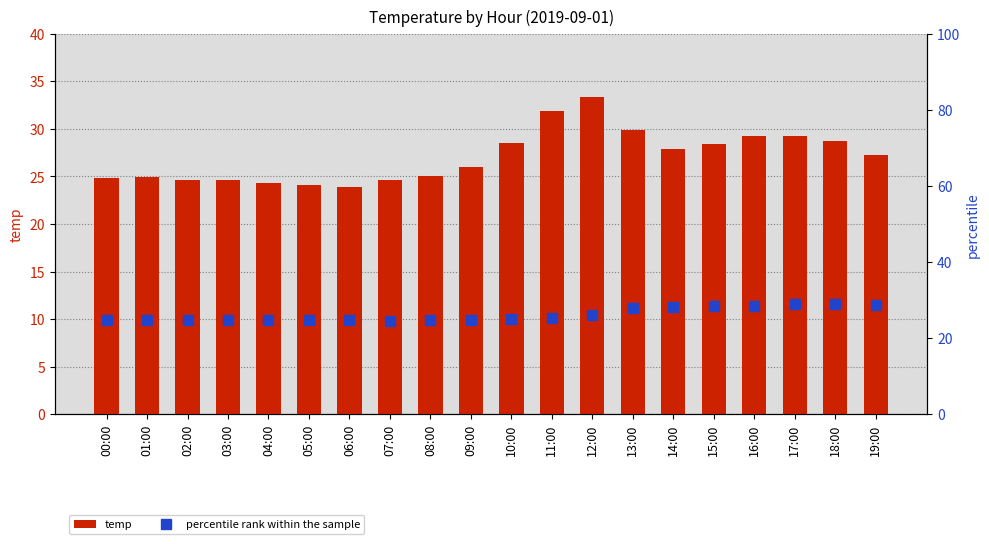

Between 02:00 and 03:00, which series saw the biggest shift?

percentile rank within the sample